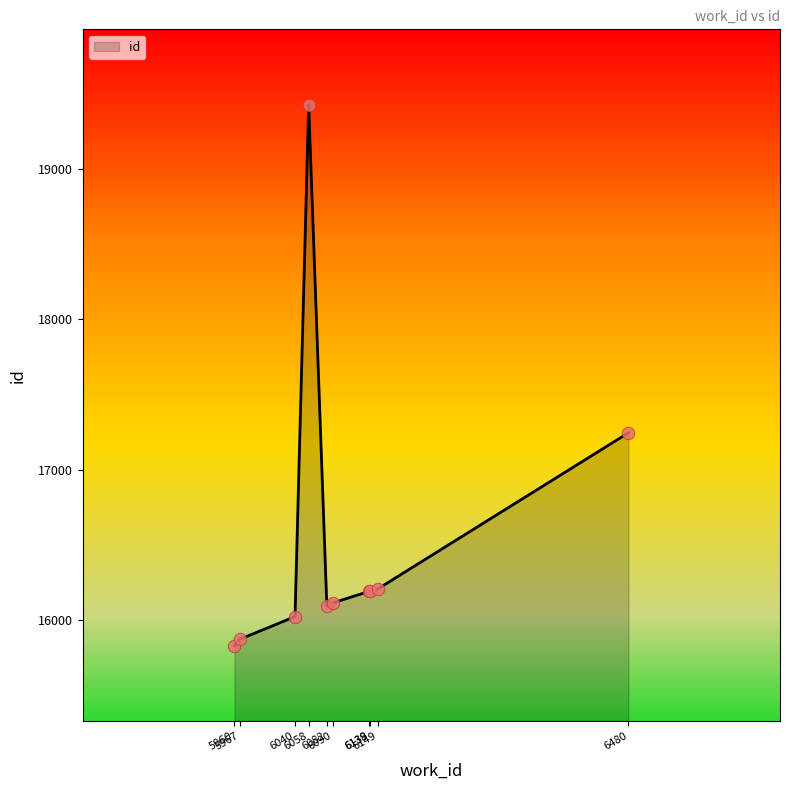

What is the change in value from 6138 to 6149?

+15